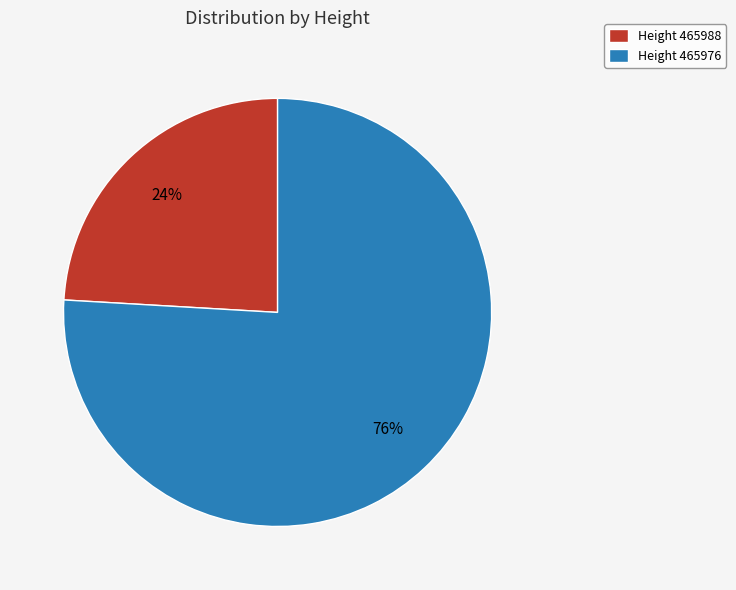

Which slice is the smallest?

Height 465988